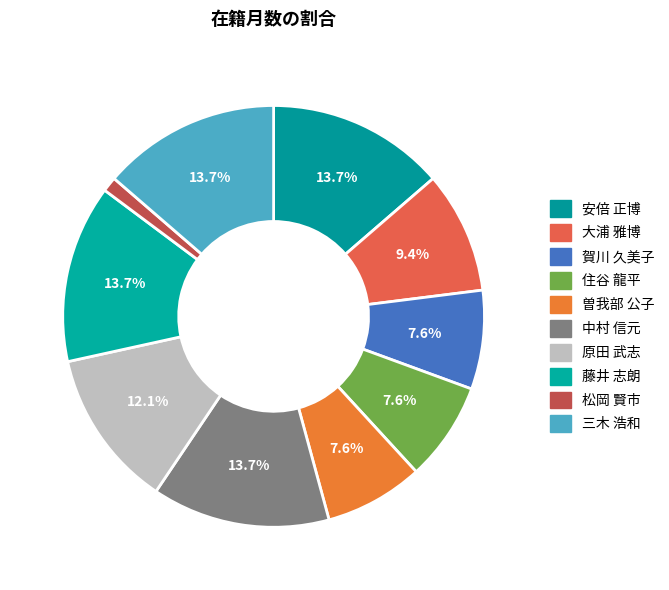

Count the number of slices in the pie.

10